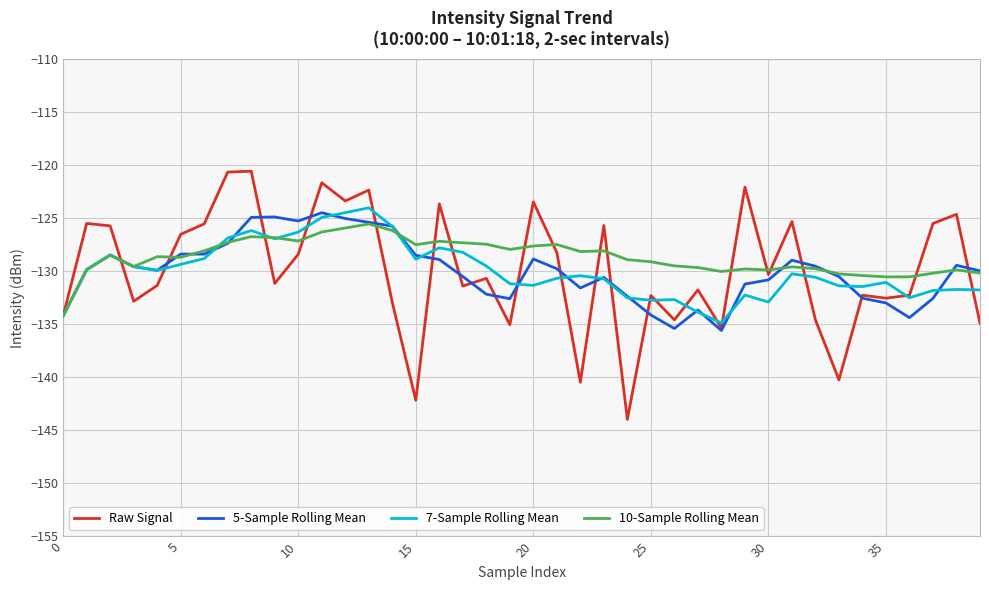

Which series has the widest spread of values?

Raw Signal